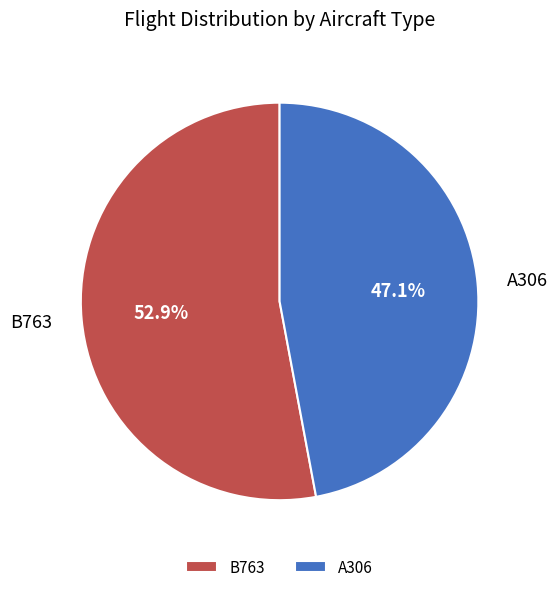

The B763 slice represents 43% of the pie. True or false?

False